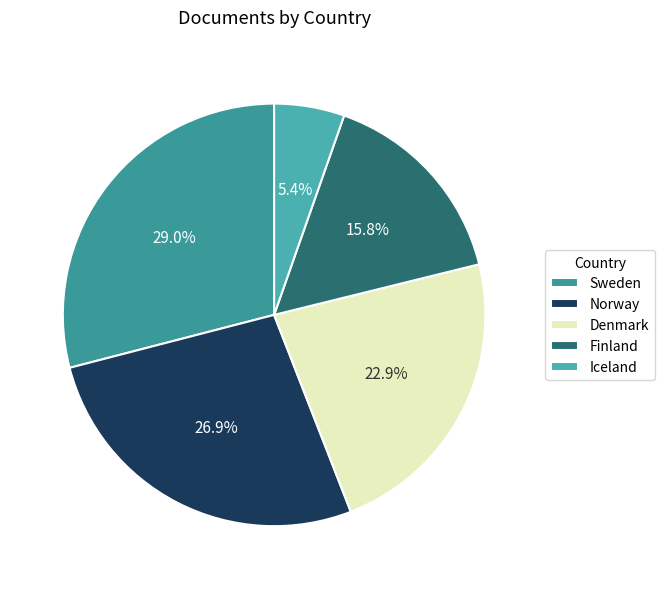

To the nearest percent, what is the difference between the Sweden and Iceland slice percentages?

24%